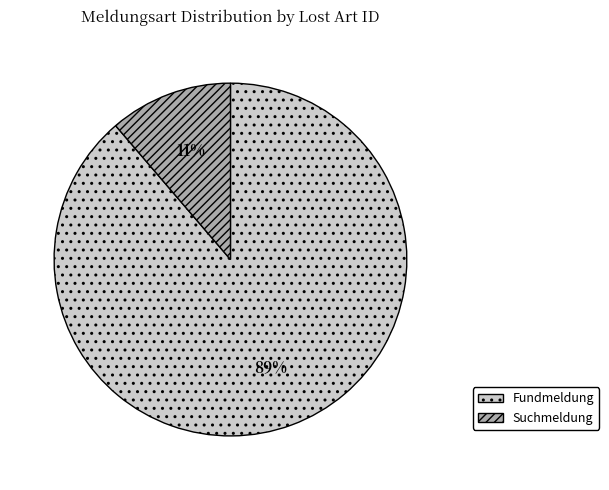

What is the largest slice in the pie chart?

Fundmeldung